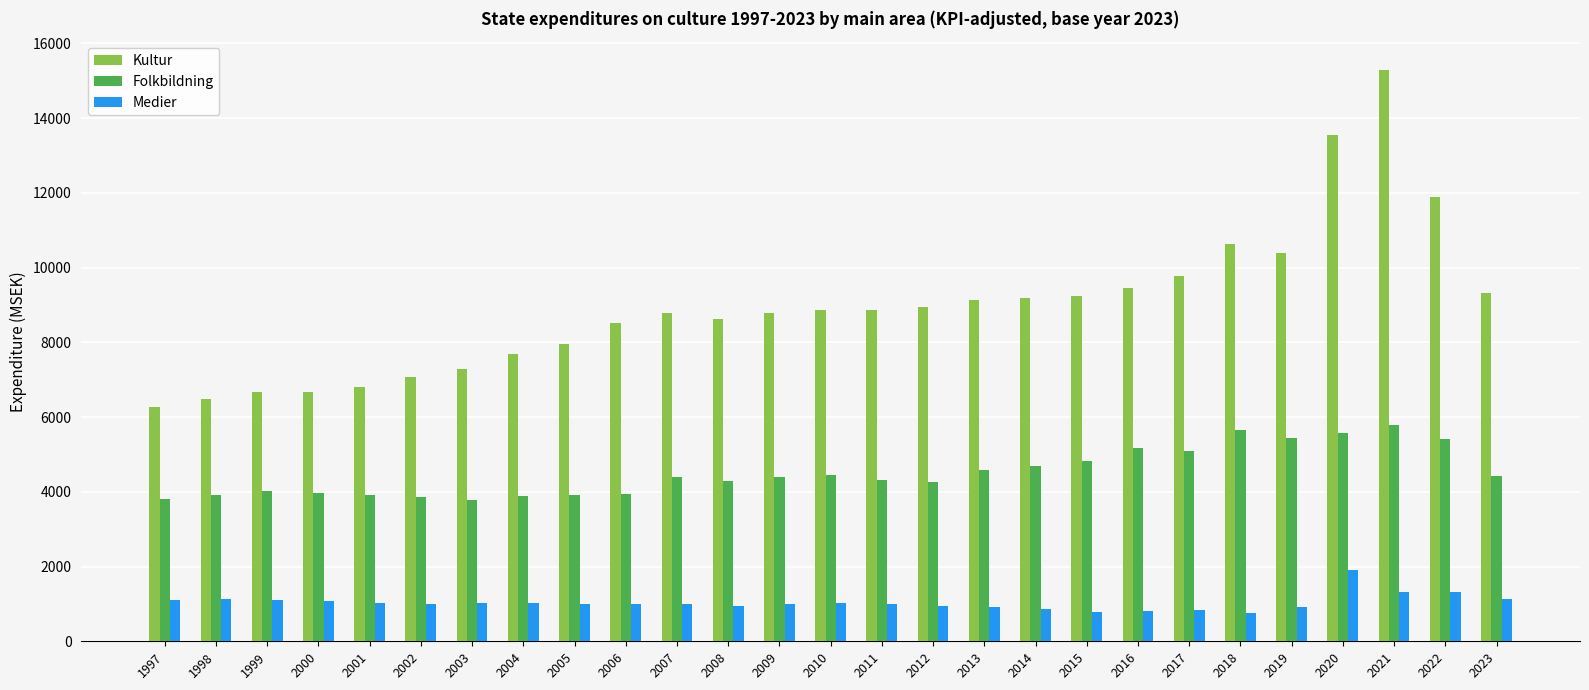

At how many categories does at least one series exceed 13286?

2